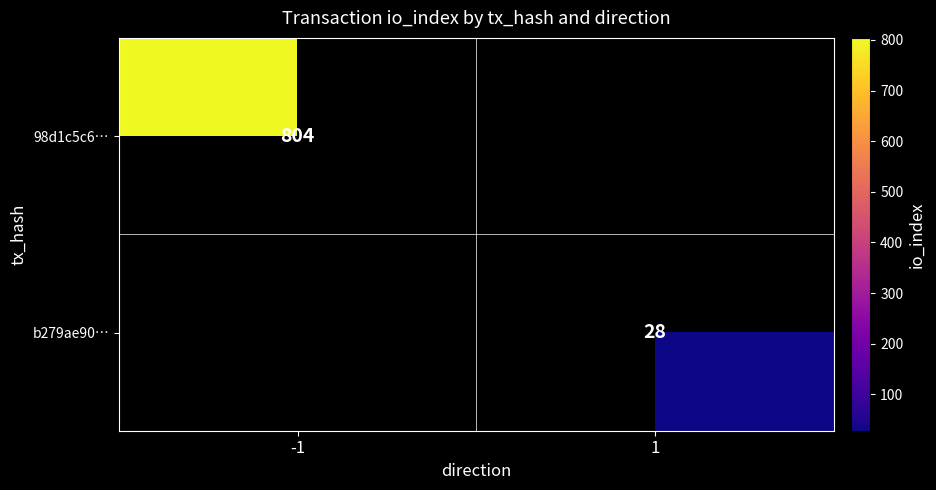

Between -1 and 1, which is larger?

-1